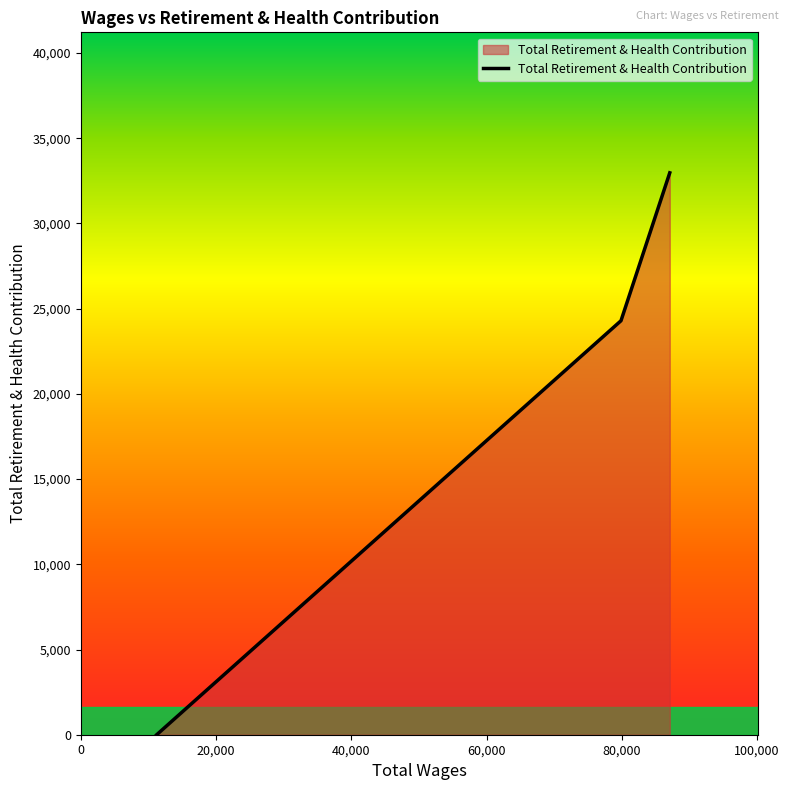

What is the sum of all values?

57268